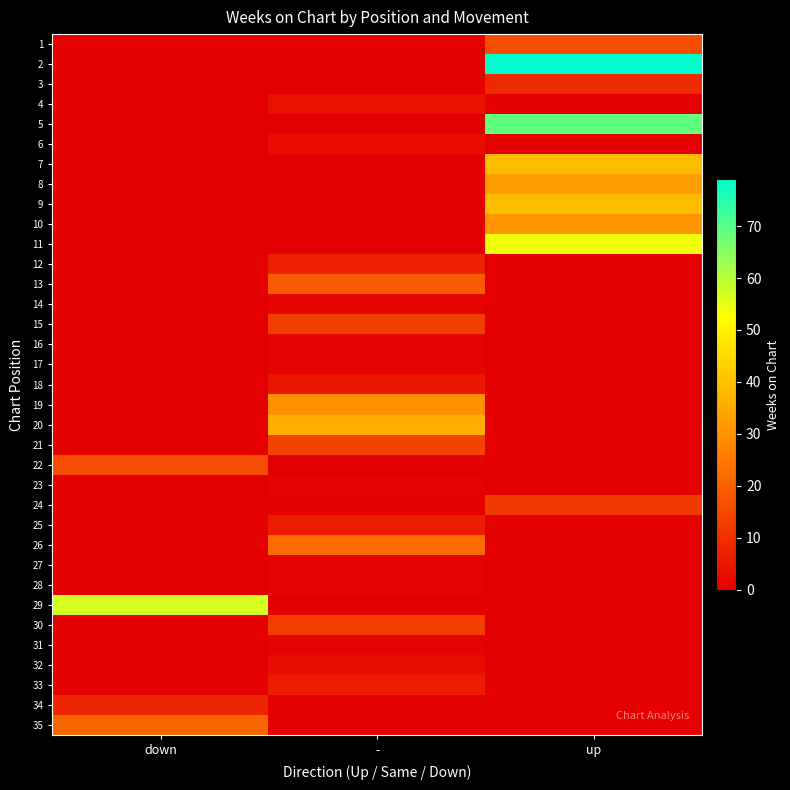

At how many categories does at least one series exceed 48?

2